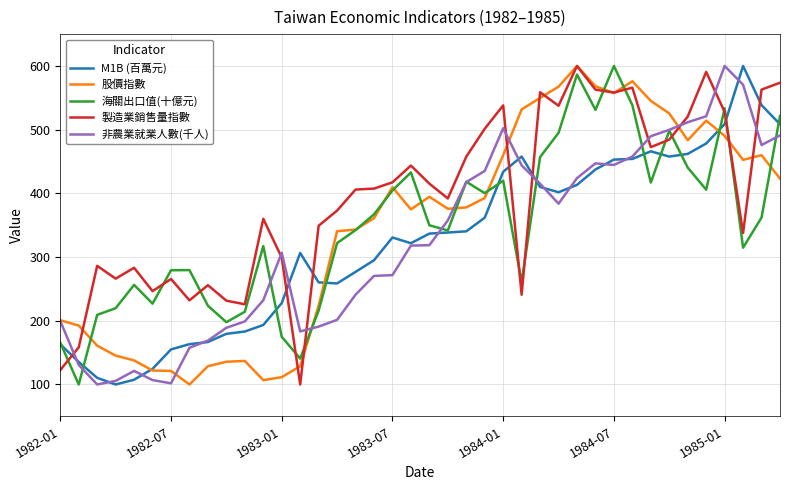

What is the maximum value shown in the chart?

600.0